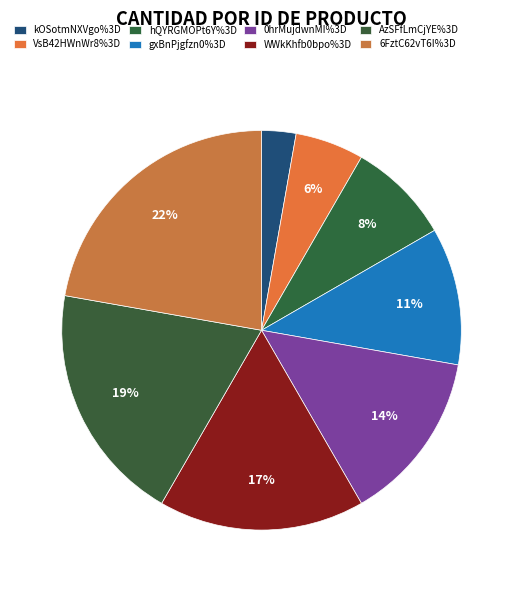

How many slices are in this pie chart?

8